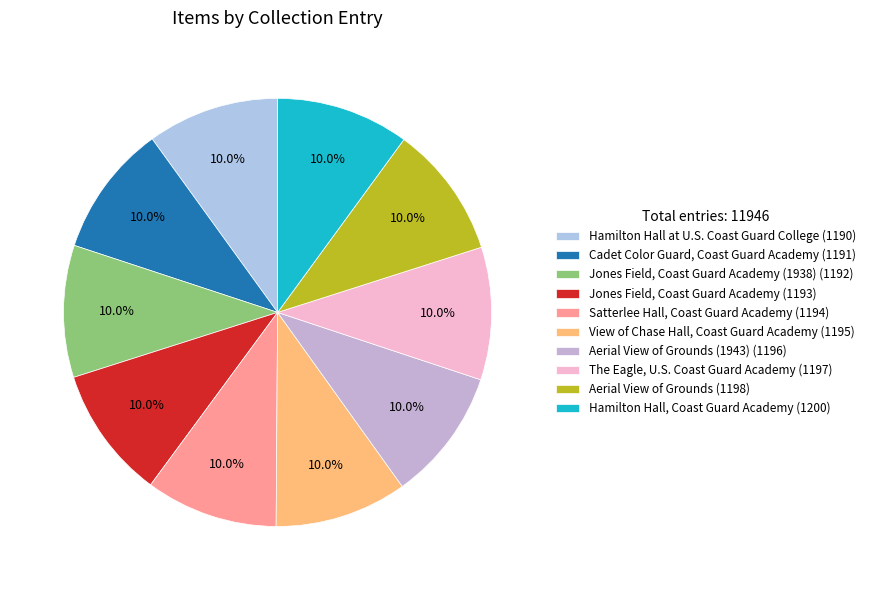

How many segments does this pie chart have?

10